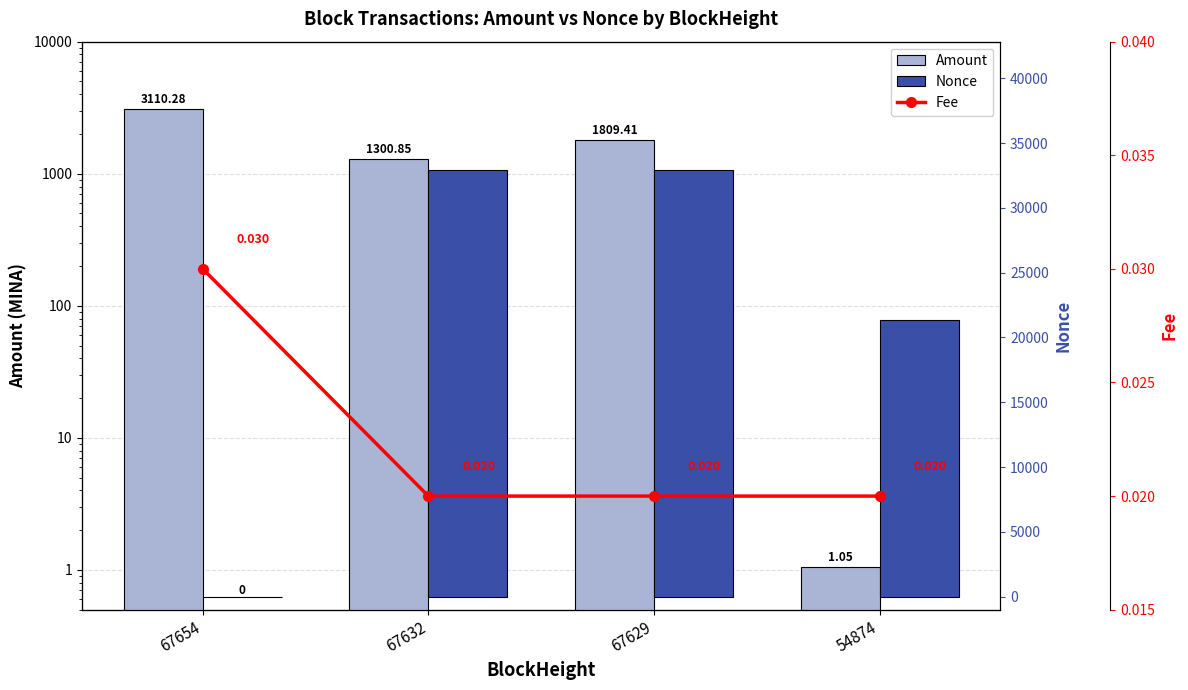

Which has a higher value, 67632 or 67629?

67629